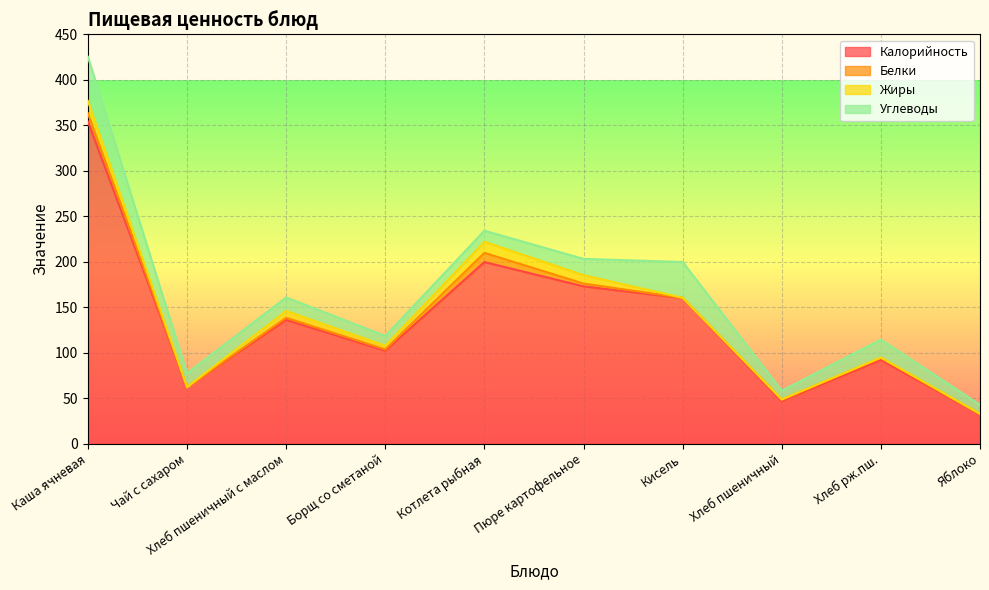

Rank the series by their maximum value, from highest to lowest.

Калорийность, Углеводы, Жиры, Белки